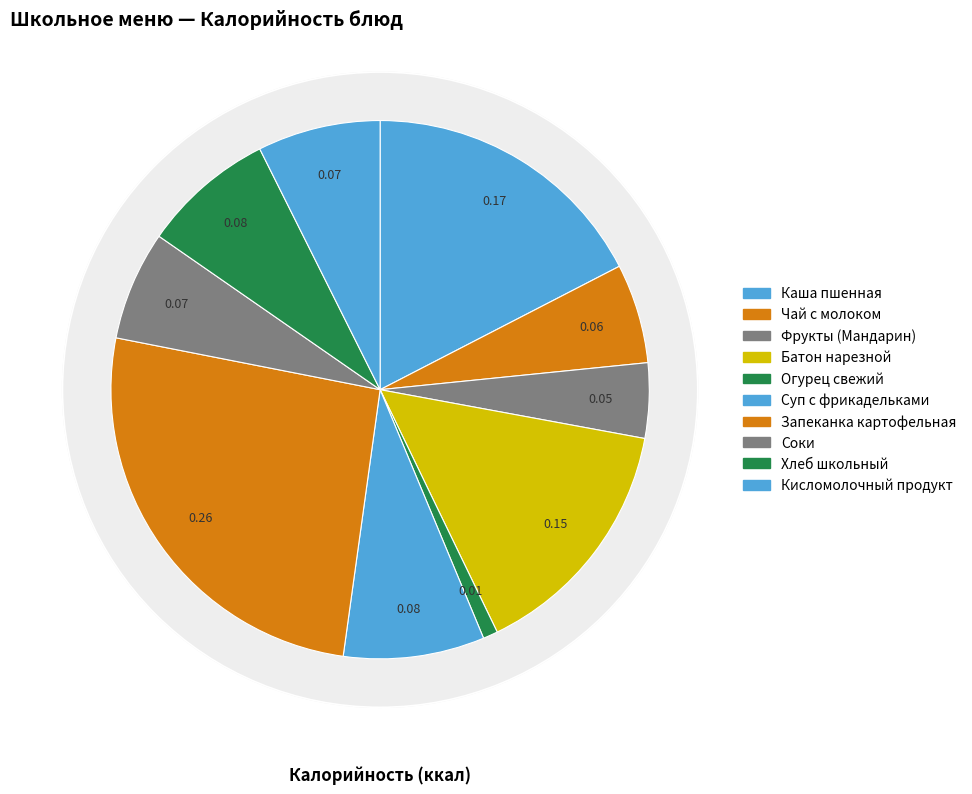

Which slice is the largest?

Запеканка картофельная с мясом